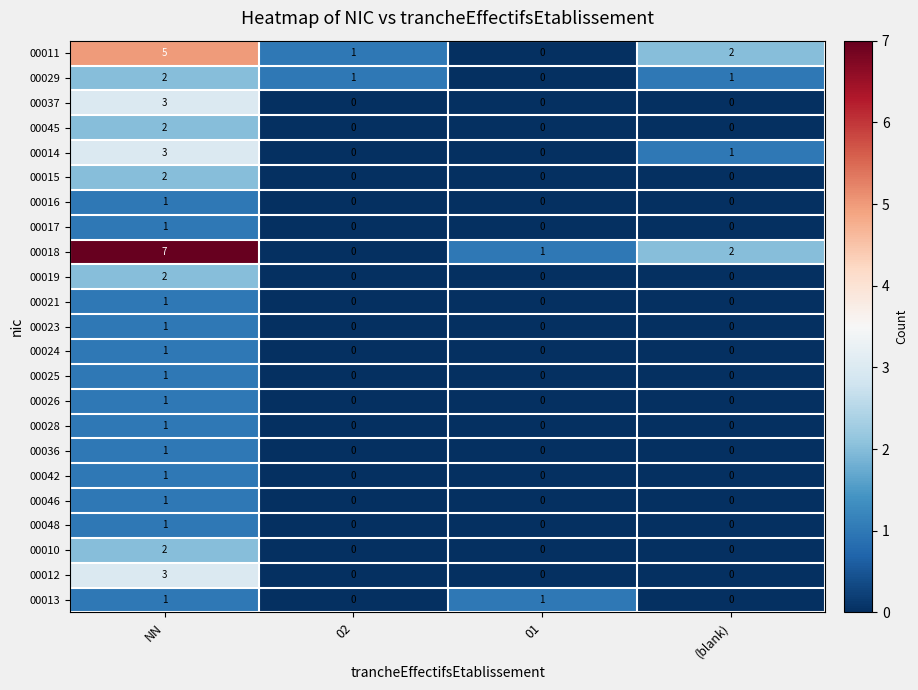

How many 00018 values are between 1 and 7?

3